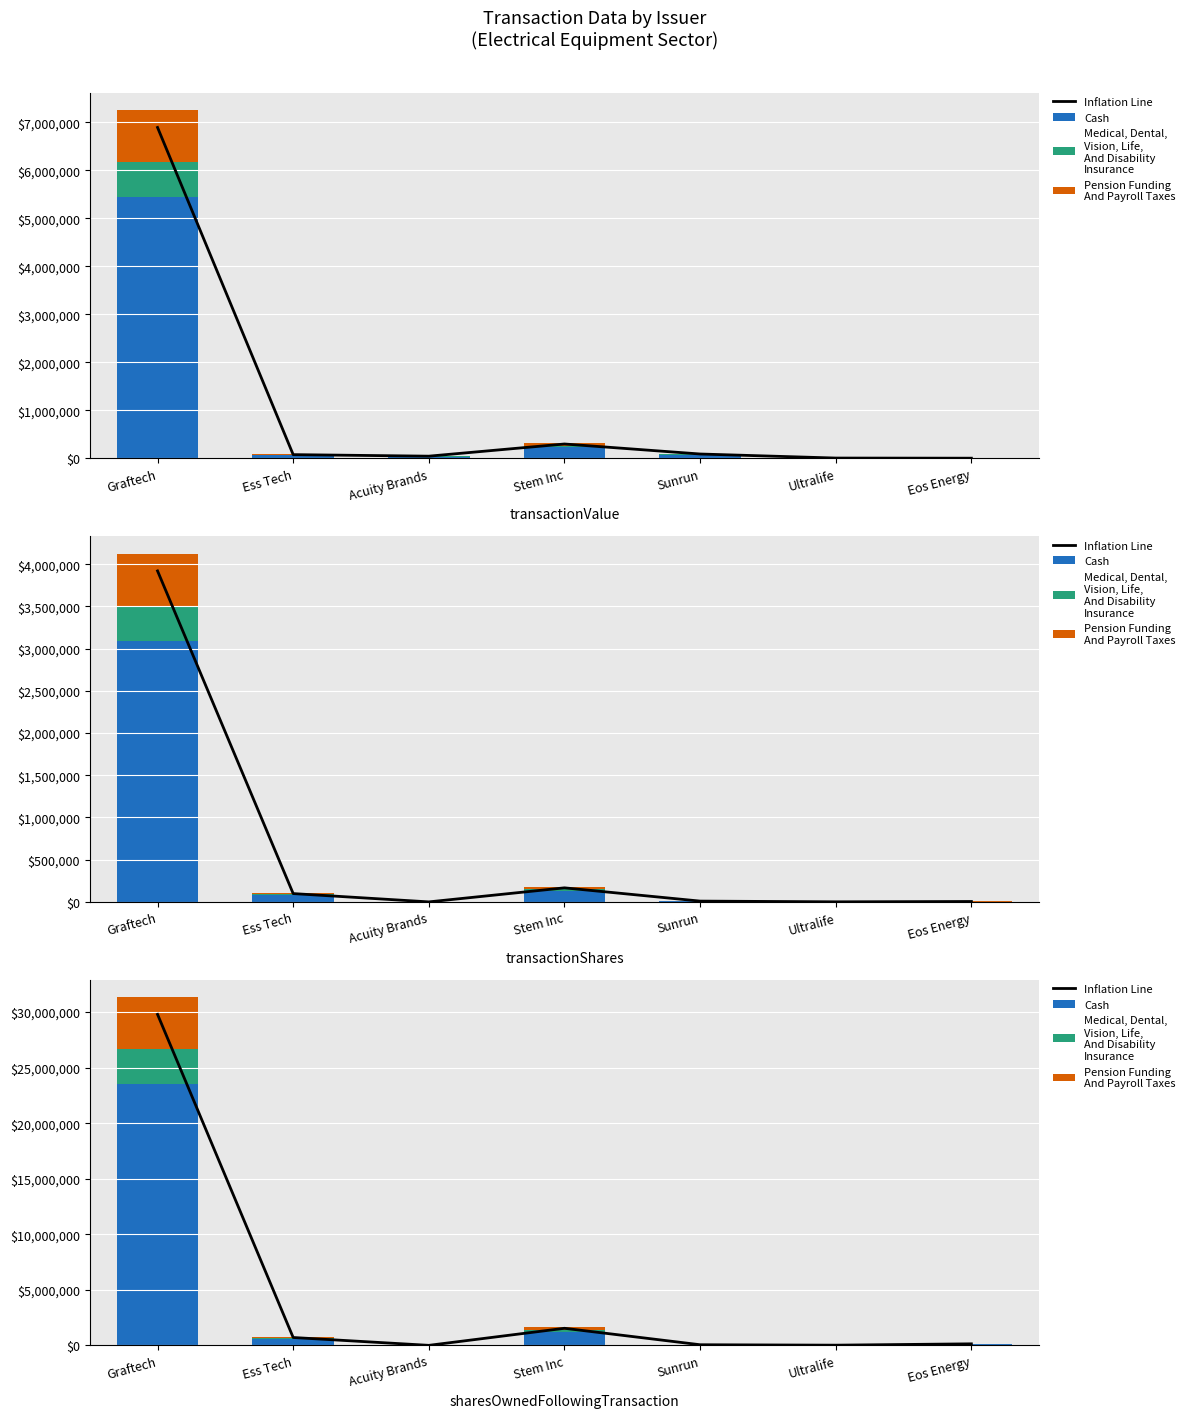

What is the sum of the Medical, Dental,
Vision, Life,
And Disability
Insurance values at Ess Tech and Eos Energy?

88995.7